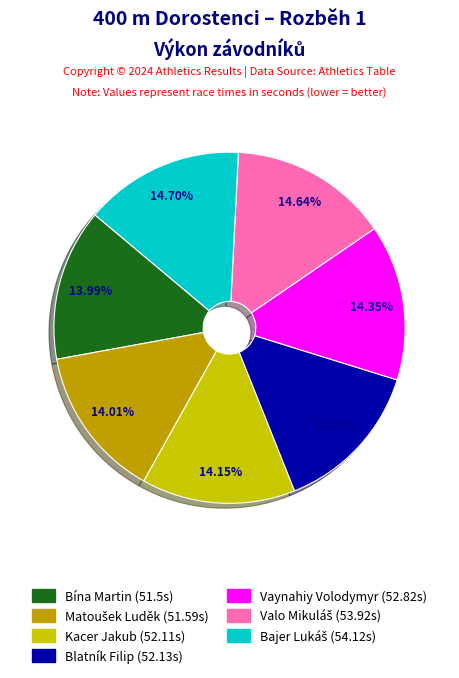

Count the number of slices in the pie.

7